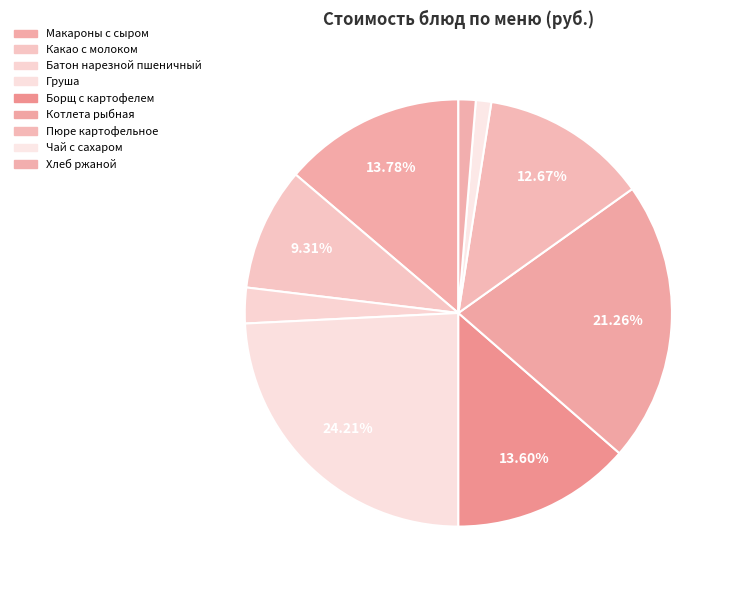

Does Какао с молоком represent more than half of the total?

No